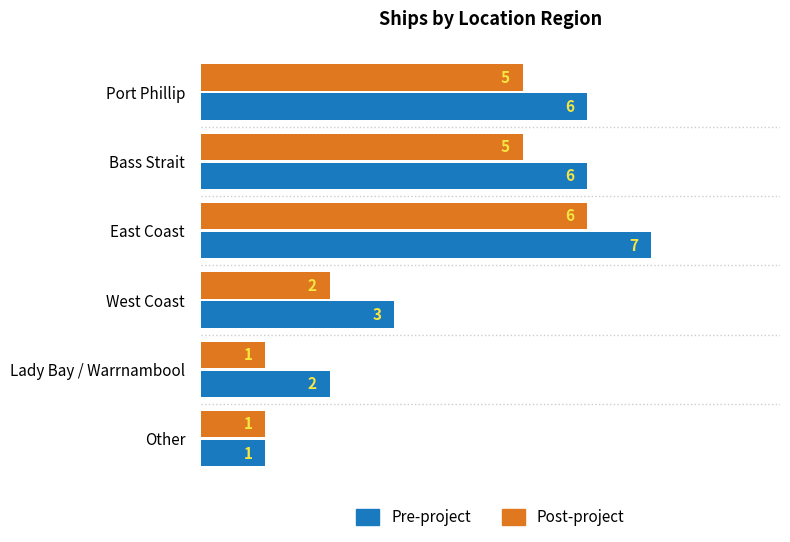

How many Pre-project values are between 2 and 6?

4